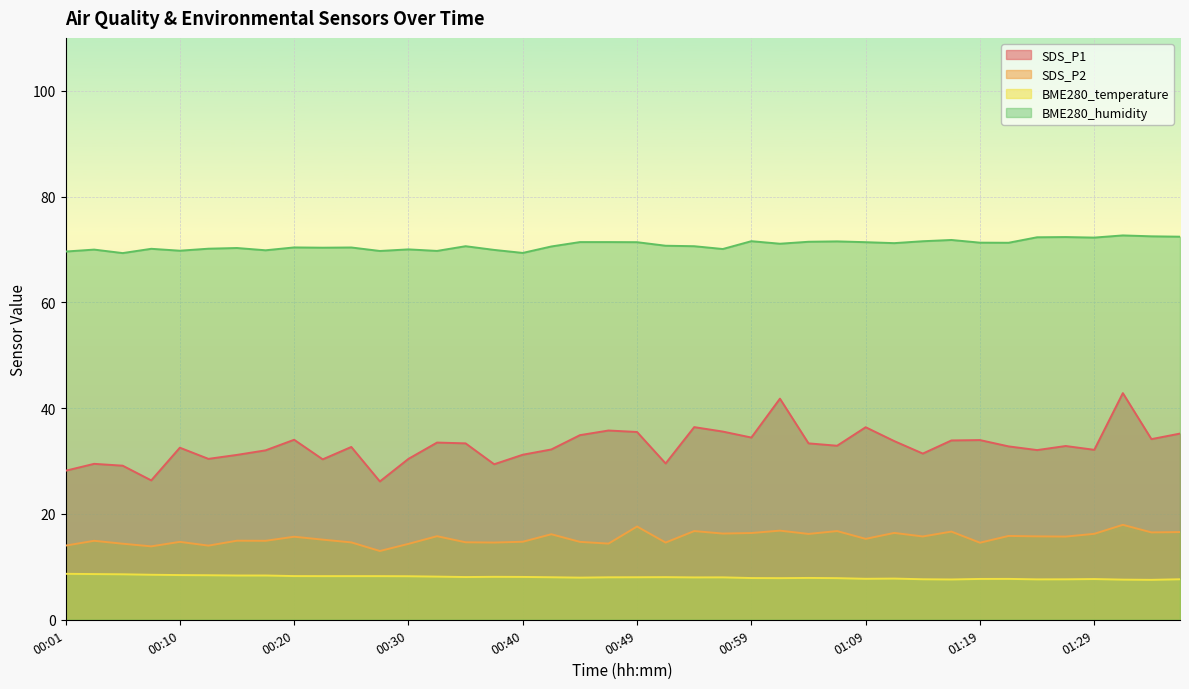

Reading left to right, list all the values displayed in this chart.

SDS_P1: 28.2	29.5	29.1	26.4	32.5	30.4	31.2	32.0	34.0	30.3	32.7	26.1	30.4	33.5	33.4	29.4	31.2	32.2	34.9	35.8	35.5	29.6	36.4	35.6	34.5	41.8	33.4	32.9	36.4	33.8	31.4	33.9	34.0	32.8	32.1	32.9	32.1	42.9	34.1	35.2
SDS_P2: 14.0	14.9	14.4	13.9	14.7	14.0	14.9	14.9	15.7	15.2	14.6	13.0	14.3	15.8	14.7	14.6	14.8	16.2	14.7	14.4	17.6	14.6	16.8	16.3	16.4	16.9	16.2	16.8	15.3	16.4	15.8	16.7	14.6	15.8	15.8	15.7	16.2	17.9	16.5	16.6
BME280_temperature: 8.7	8.6	8.6	8.5	8.4	8.4	8.4	8.4	8.3	8.2	8.2	8.2	8.2	8.2	8.1	8.1	8.1	8.0	8.0	8.0	8.0	8.1	8.0	8.0	7.9	7.9	7.9	7.9	7.8	7.8	7.7	7.6	7.7	7.7	7.6	7.7	7.7	7.6	7.5	7.7
BME280_humidity: 69.6	70.0	69.3	70.1	69.8	70.2	70.3	69.8	70.4	70.3	70.4	69.7	70.0	69.7	70.6	69.9	69.3	70.6	71.4	71.4	71.4	70.7	70.6	70.1	71.6	71.1	71.5	71.5	71.4	71.2	71.6	71.8	71.3	71.3	72.3	72.3	72.2	72.7	72.5	72.4